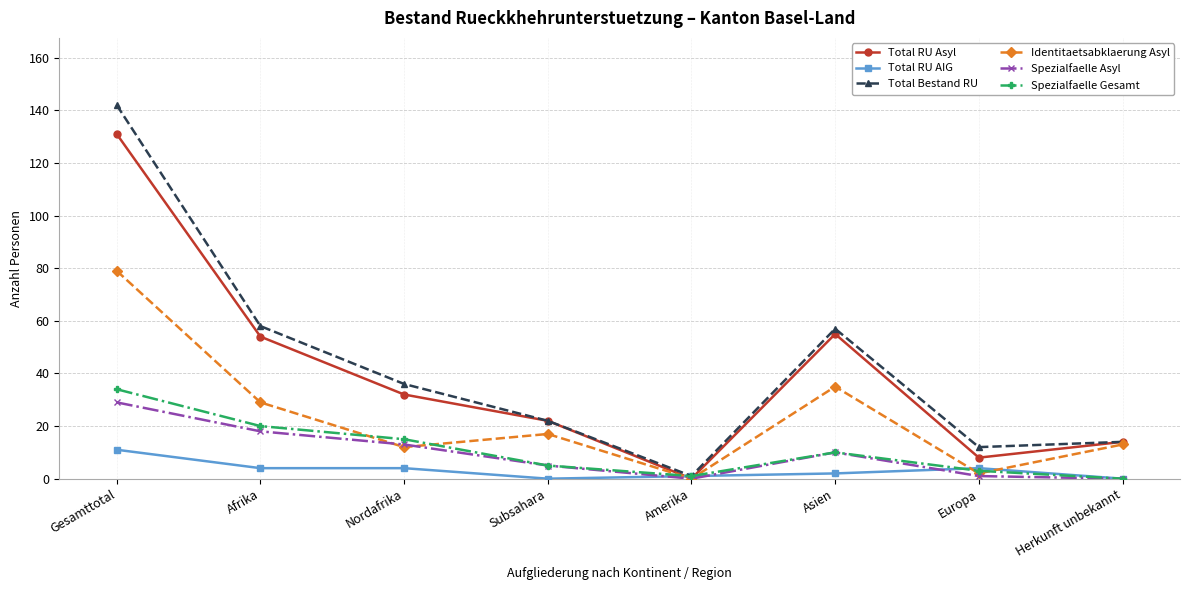

Reading left to right, what are all the values shown in this chart?

Total RU Asyl: 131	54	32	22	0	55	8	14
Total RU AIG: 11	4	4	0	1	2	4	0
Total Bestand RU: 142	58	36	22	1	57	12	14
Identitaetsabklaerung Asyl: 79	29	12	17	0	35	2	13
Spezialfaelle Asyl: 29	18	13	5	0	10	1	0
Spezialfaelle Gesamt: 34	20	15	5	1	10	3	0